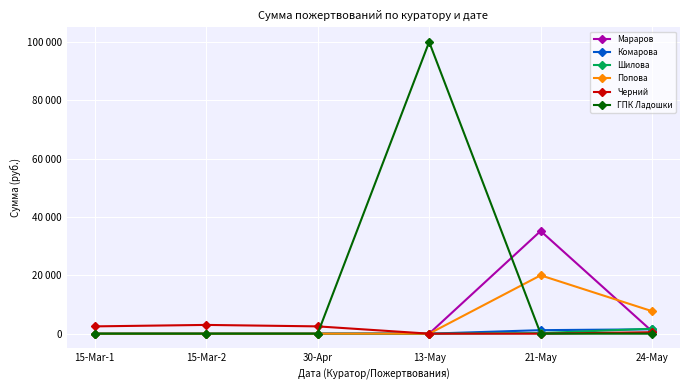

Is this an area chart (filled region under the line)?

No